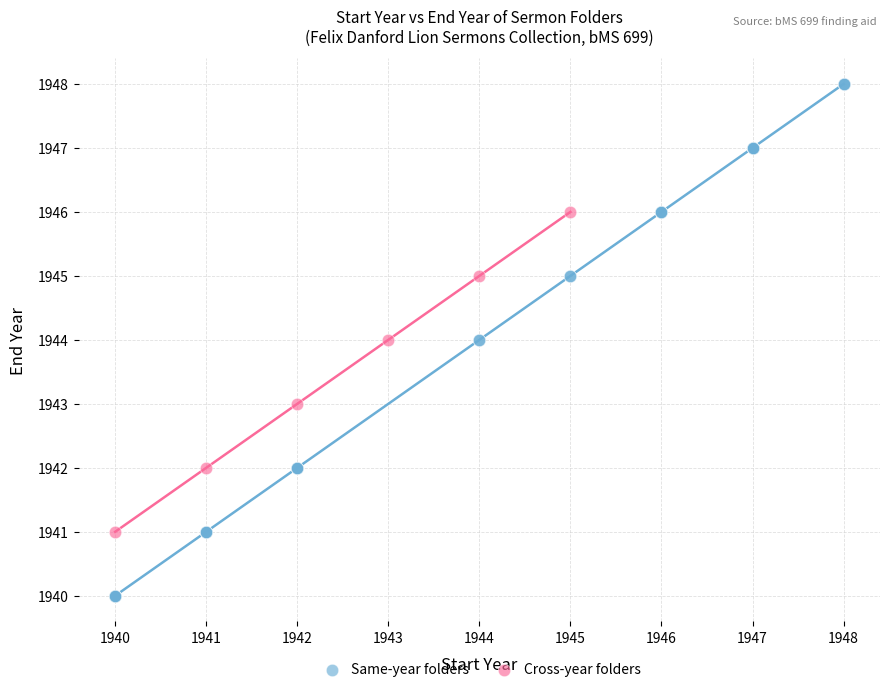

What are all the series names shown in the legend?

Same-year folders, Cross-year folders